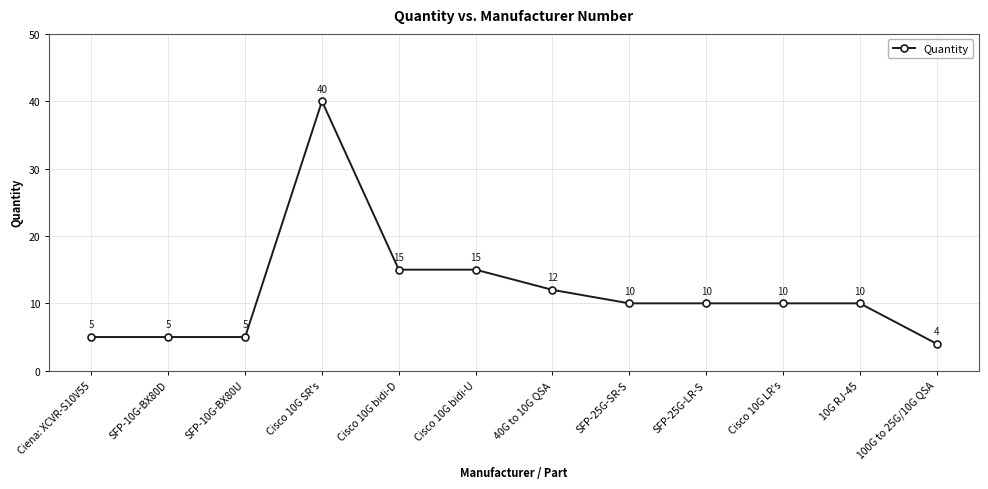

True or false: the data has more than 0 interior local peaks.

True